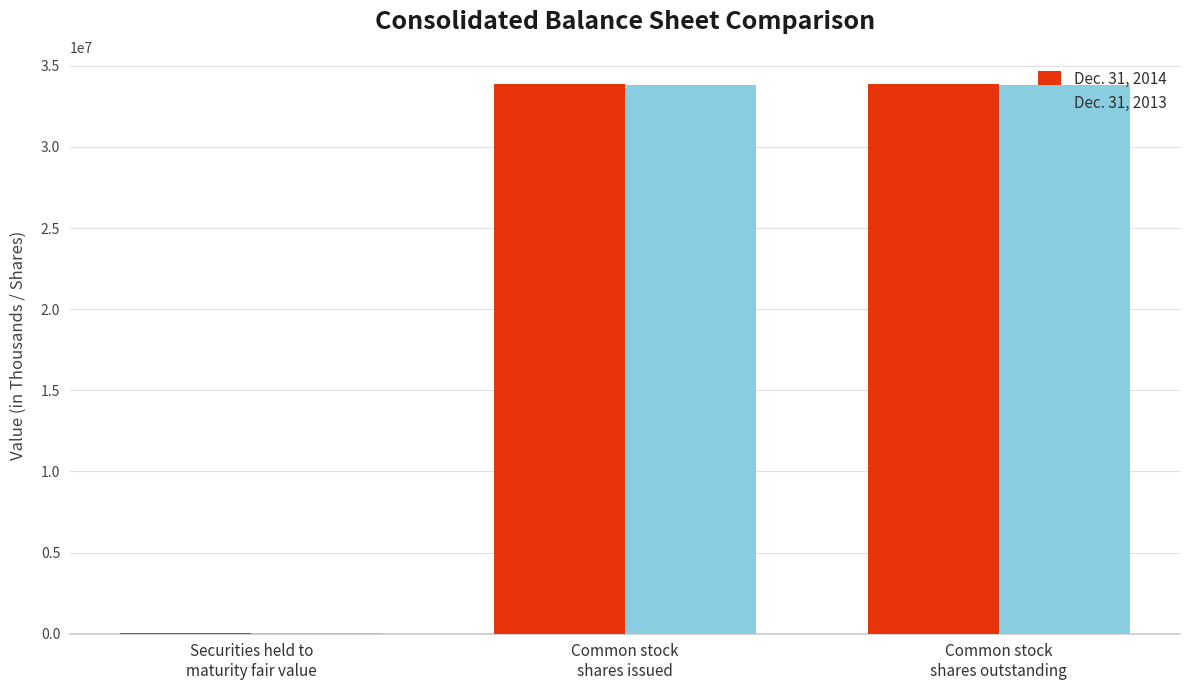

Is it true that Dec. 31, 2013 equals 19278 at Securities held to
maturity fair value?

True